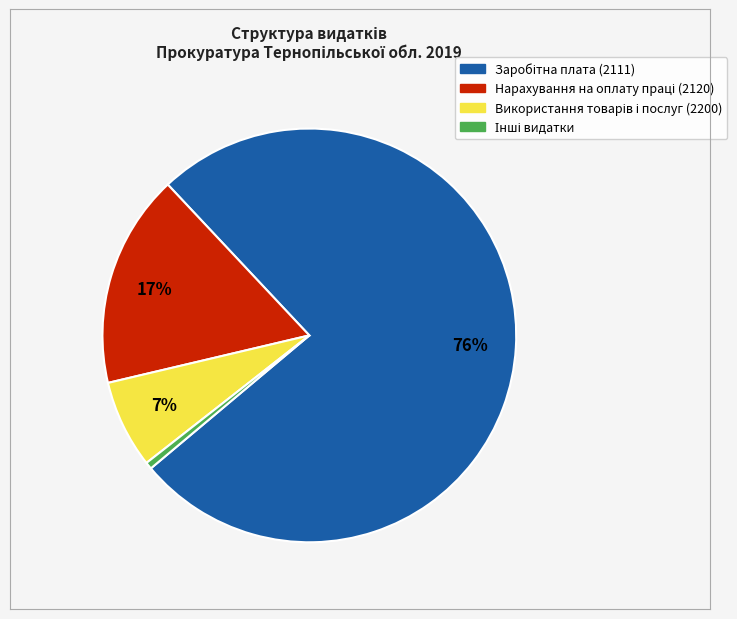

Is there any slice that represents more than half of the pie?

Yes